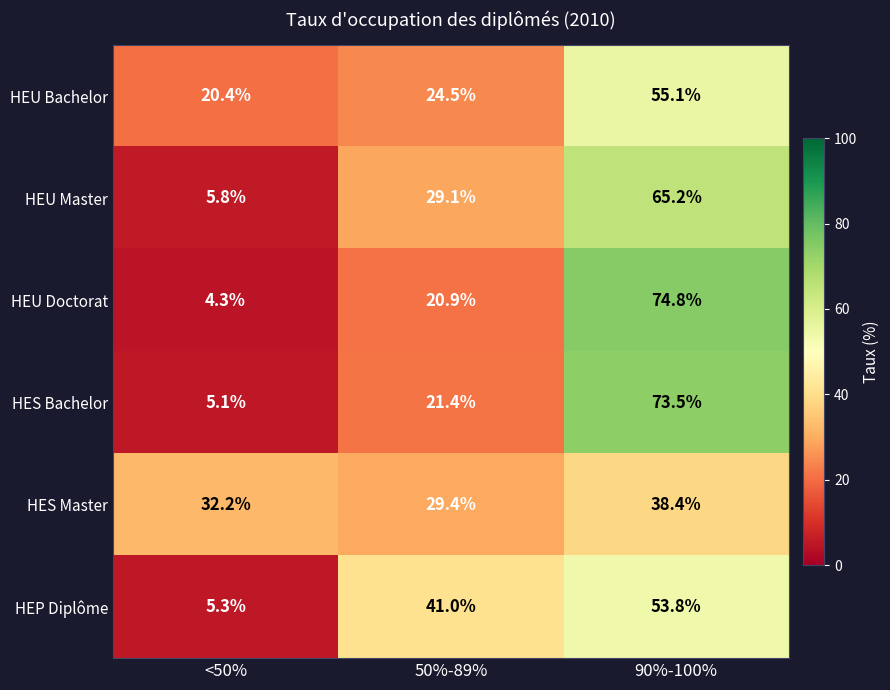

Rank the series by their maximum value, from highest to lowest.

HEU Doctorat, HES Bachelor, HEU Master, HEU Bachelor, HEP Diplôme, HES Master